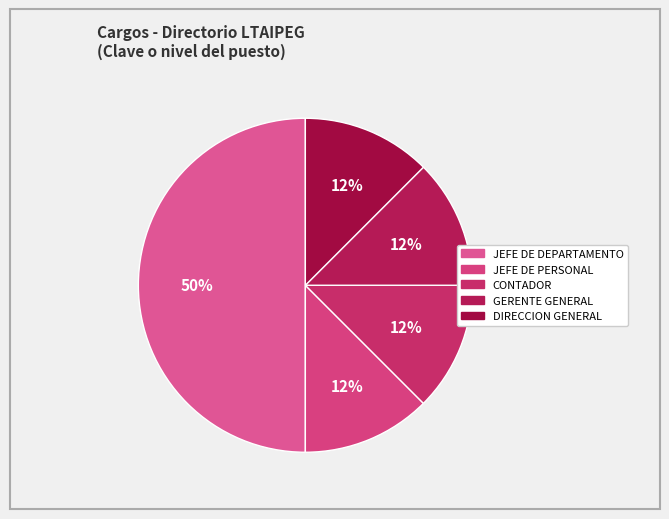

How many slices are in this pie chart?

5